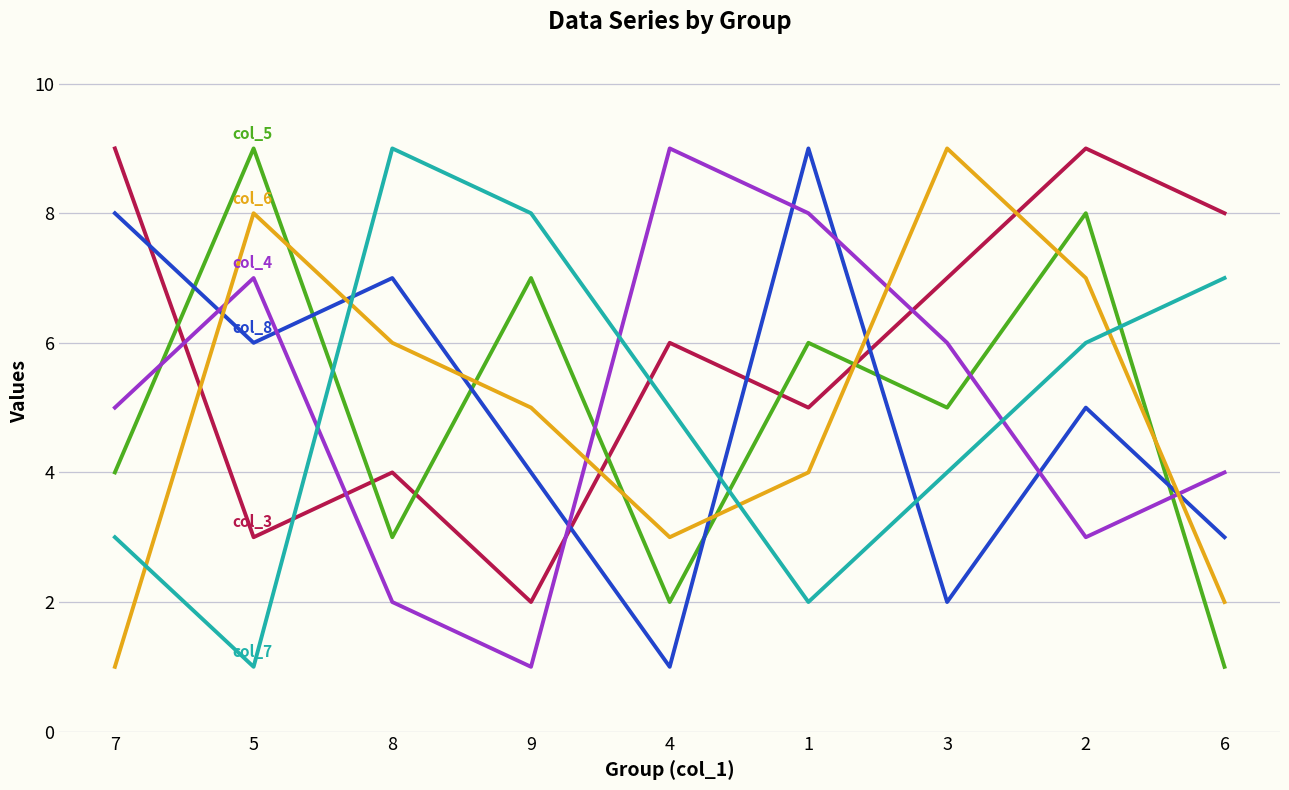

Reading left to right, transcribe all the data shown in this chart.

col_3: 7=9	5=3	8=4	9=2	4=6	1=5	3=7	2=9	6=8
col_5: 7=4	5=9	8=3	9=7	4=2	1=6	3=5	2=8	6=1
col_8: 7=8	5=6	8=7	9=4	4=1	1=9	3=2	2=5	6=3
col_4: 7=5	5=7	8=2	9=1	4=9	1=8	3=6	2=3	6=4
col_6: 7=1	5=8	8=6	9=5	4=3	1=4	3=9	2=7	6=2
col_7: 7=3	5=1	8=9	9=8	4=5	1=2	3=4	2=6	6=7